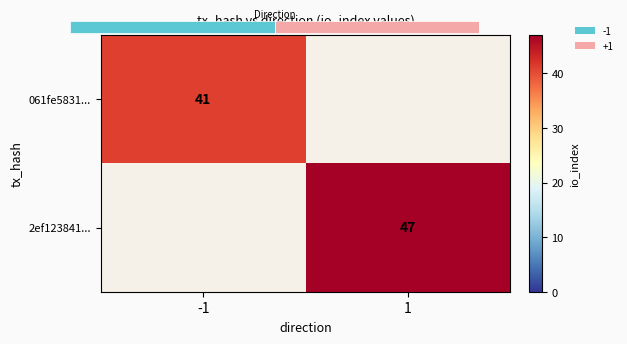

True or false: 061fe5831... has a value of 41 at -1.

True